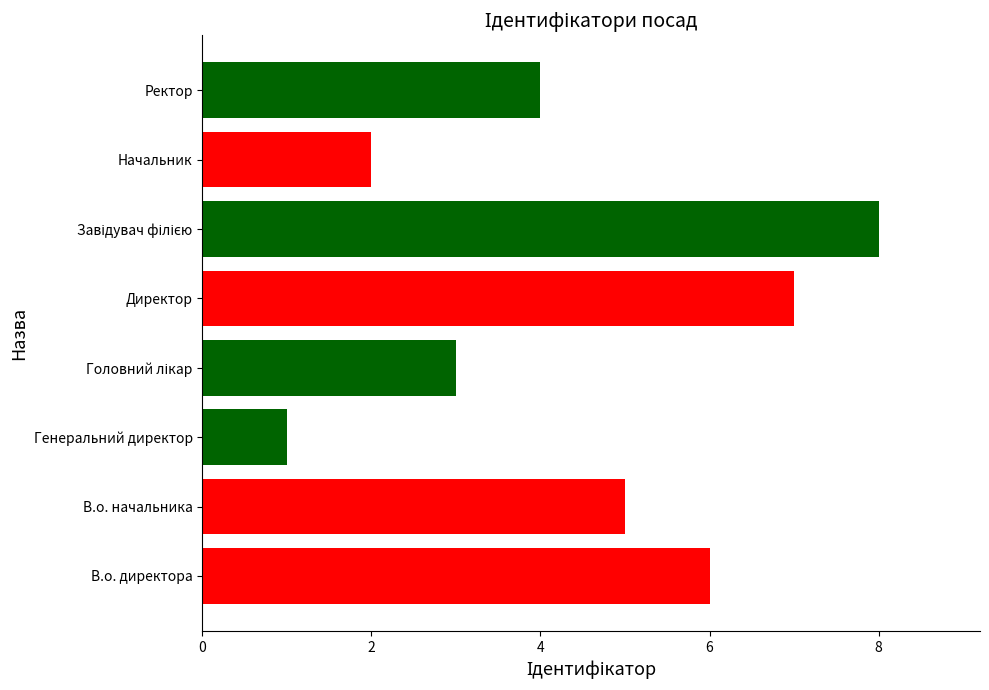

How many bars are there in total?

8